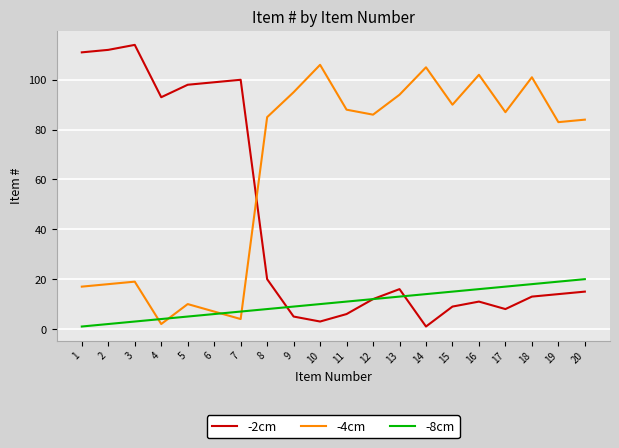

Does the chart display data point markers on the line(s)?

No